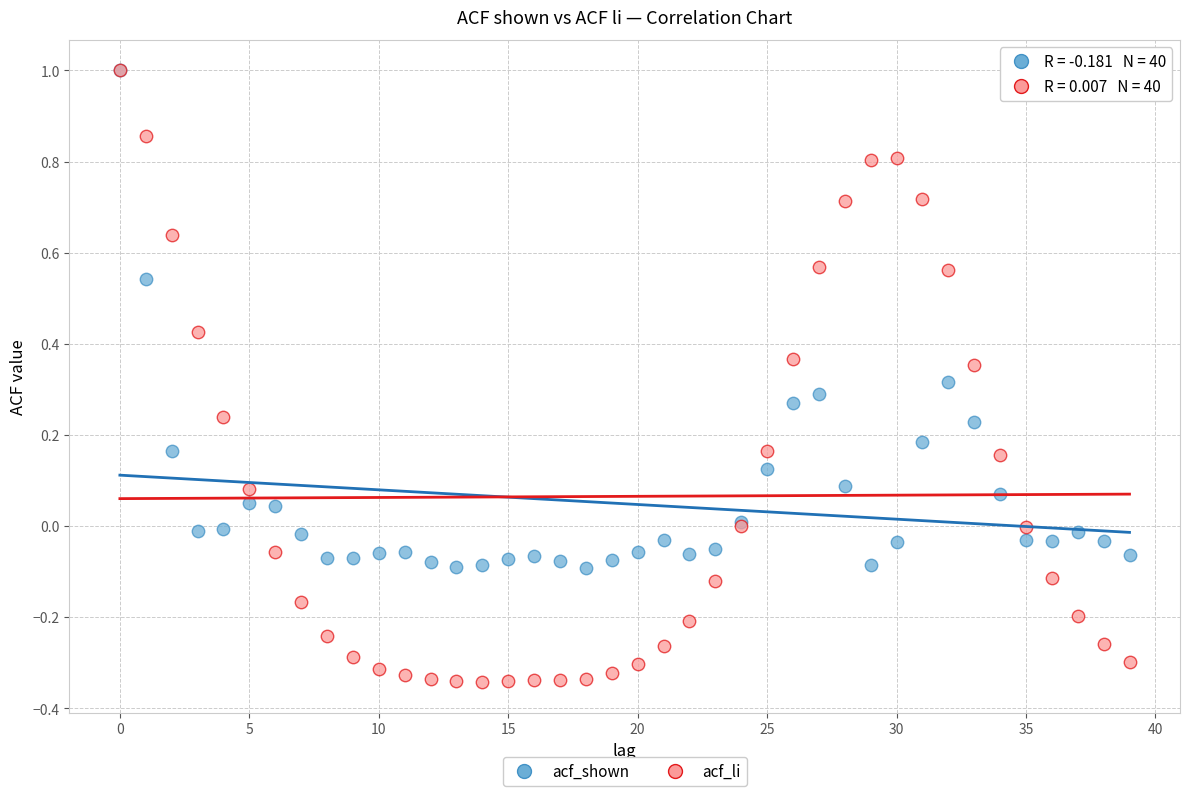

What are all the series names shown in the legend?

acf_shown, acf_li